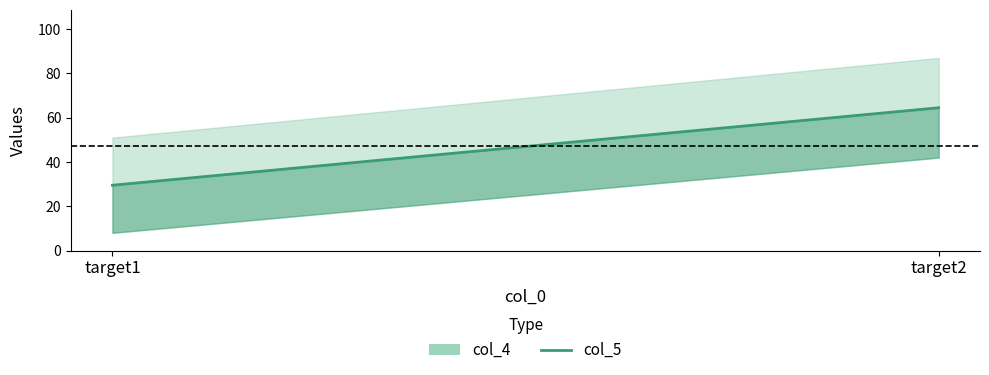

What is the greatest value displayed?

64.5